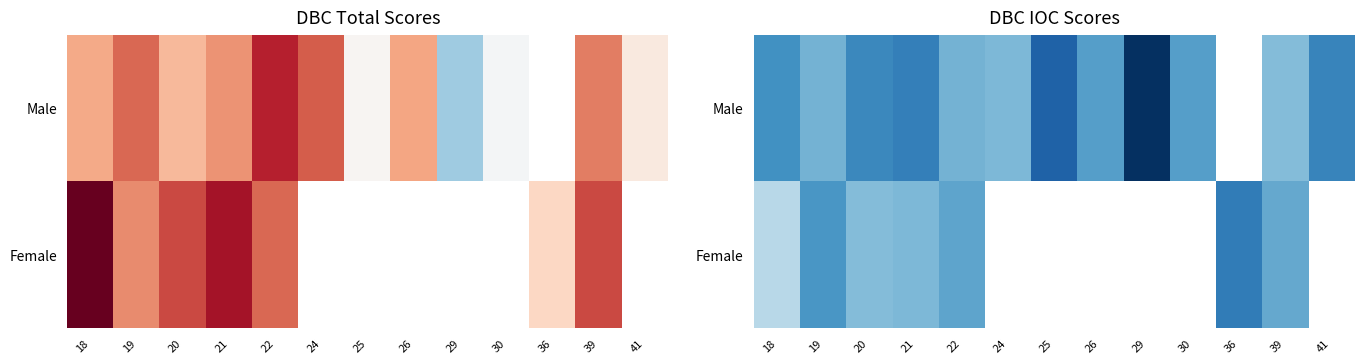

What is the difference between the maximum and second lowest values in the Male series?

10.0